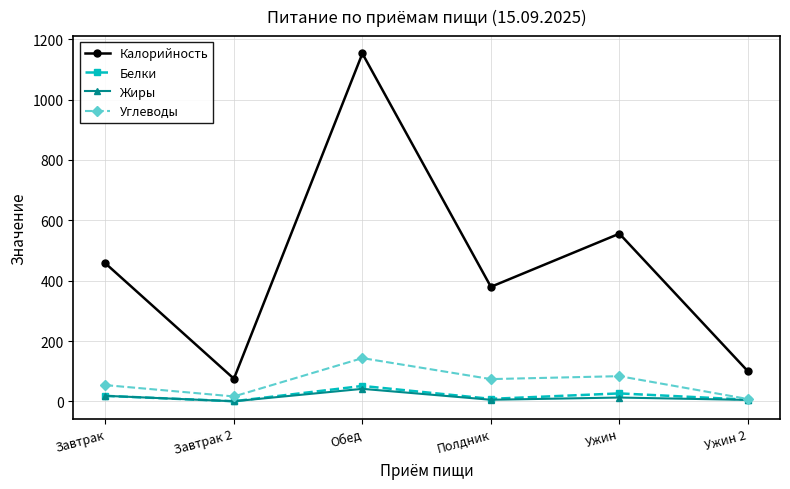

Which series has the largest total across all categories?

Калорийность